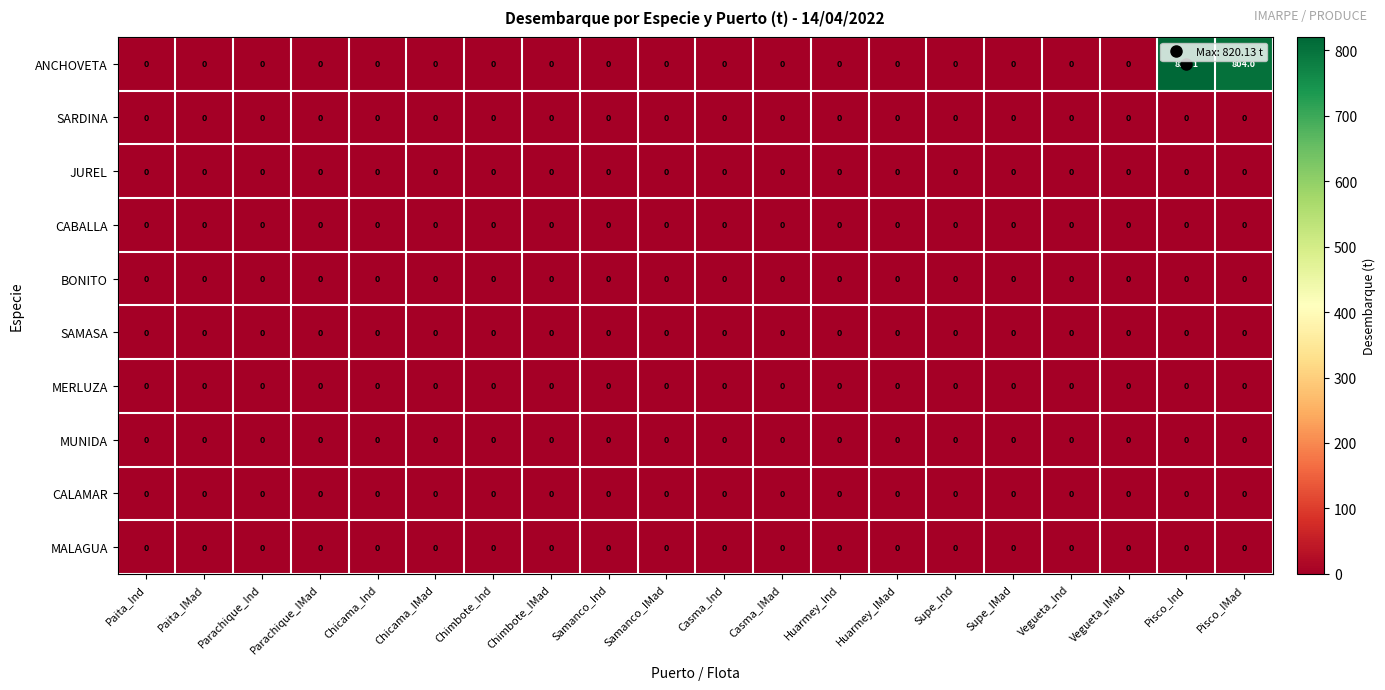

Is it true that ANCHOVETA equals 0.0 at Supe_IMad?

True